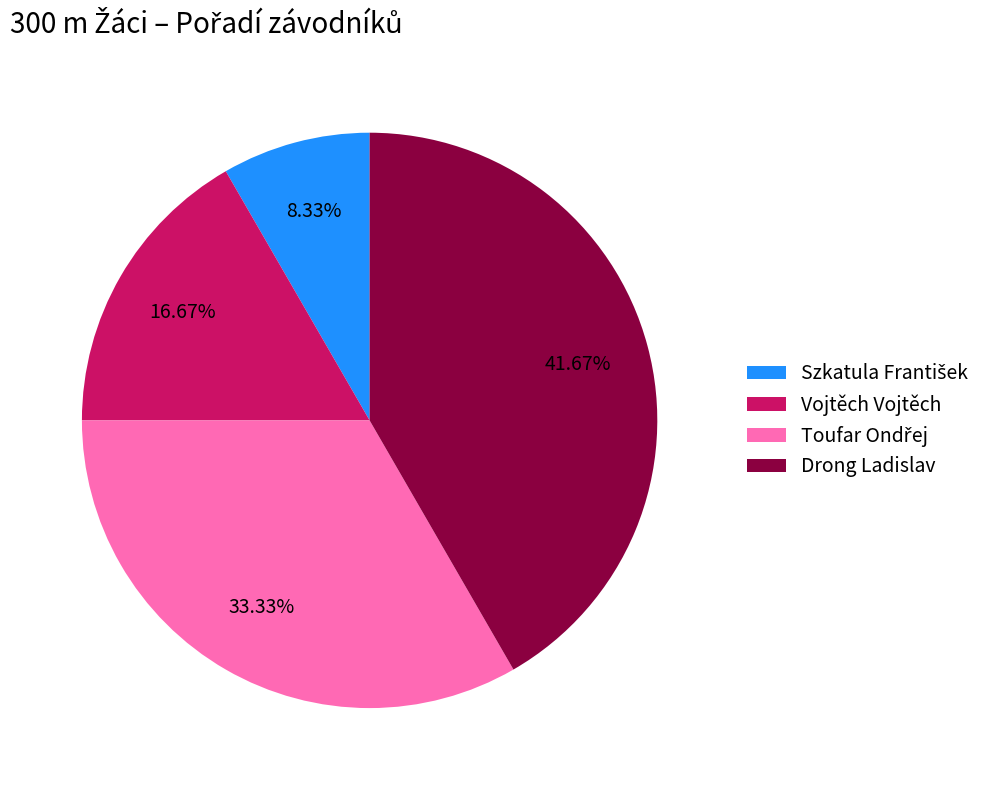

Between Drong Ladislav and Vojtěch Vojtěch, which is larger?

Drong Ladislav